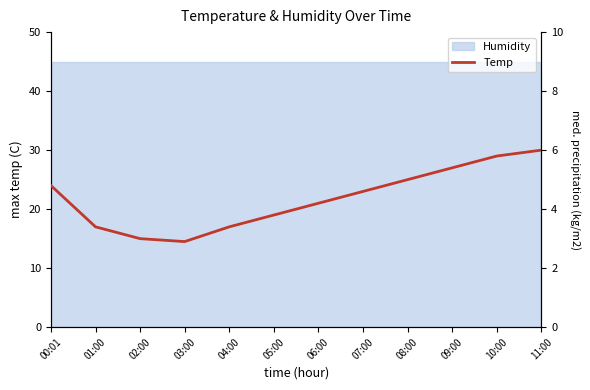

True or false: there are more than 1 points higher than both neighbors.

False